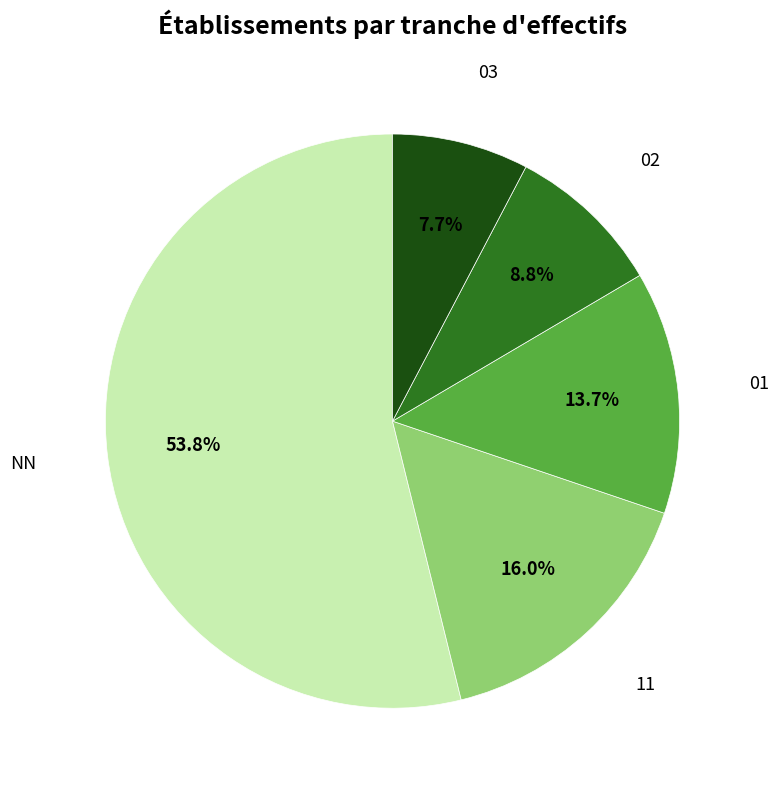

How many slices are in this pie chart?

5